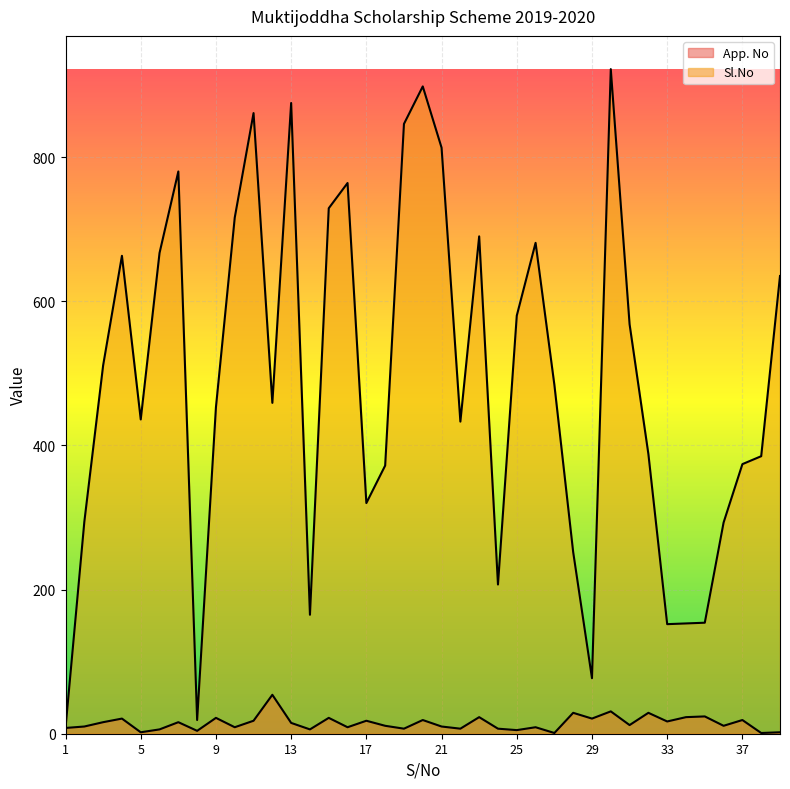

Between 3 and 31, which series saw the biggest shift?

Sl.No